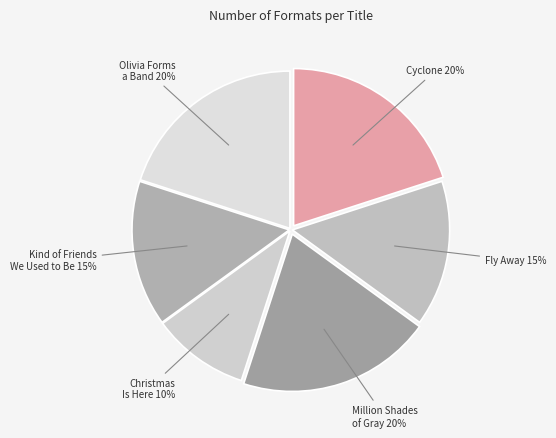

Which slice is the smallest?

Christmas Is Here